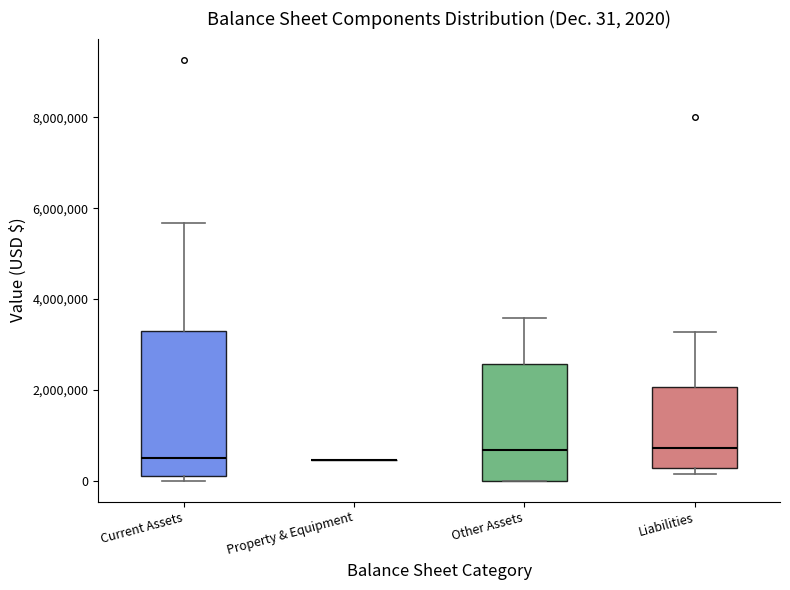

Comparing the boxes themselves (not the whiskers), which one is the tallest?

Current Assets